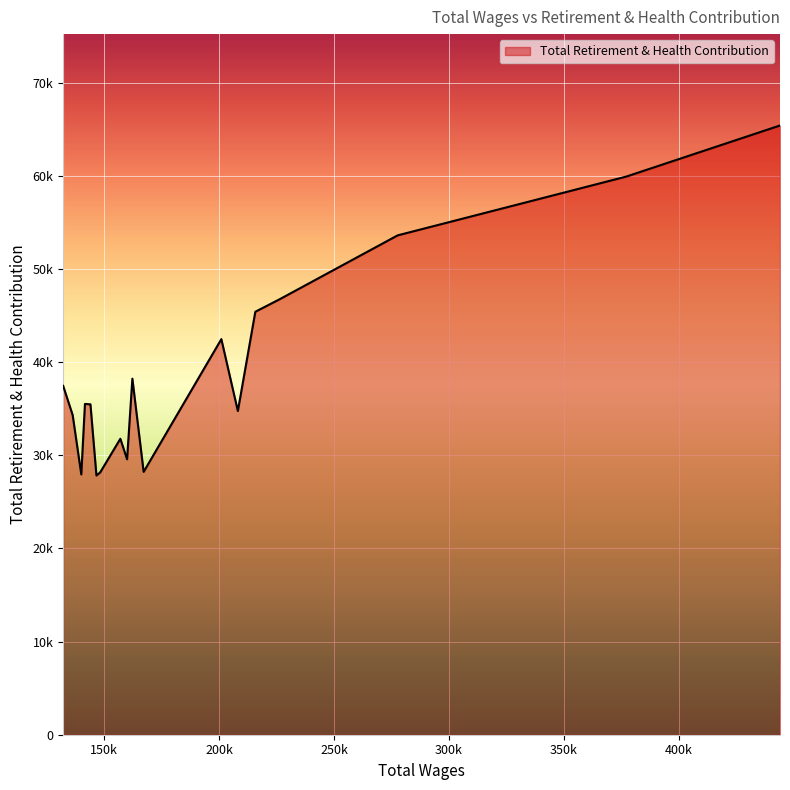

Is this an area chart (filled region under the line)?

Yes